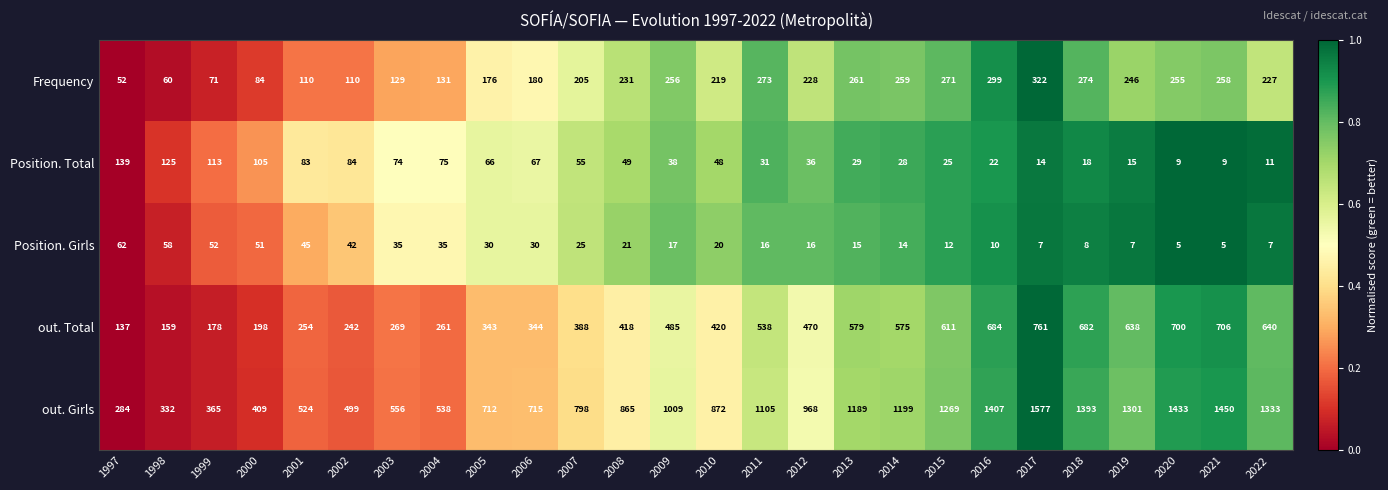

What is the sum of the Frequency values at 2014 and 2001?

369